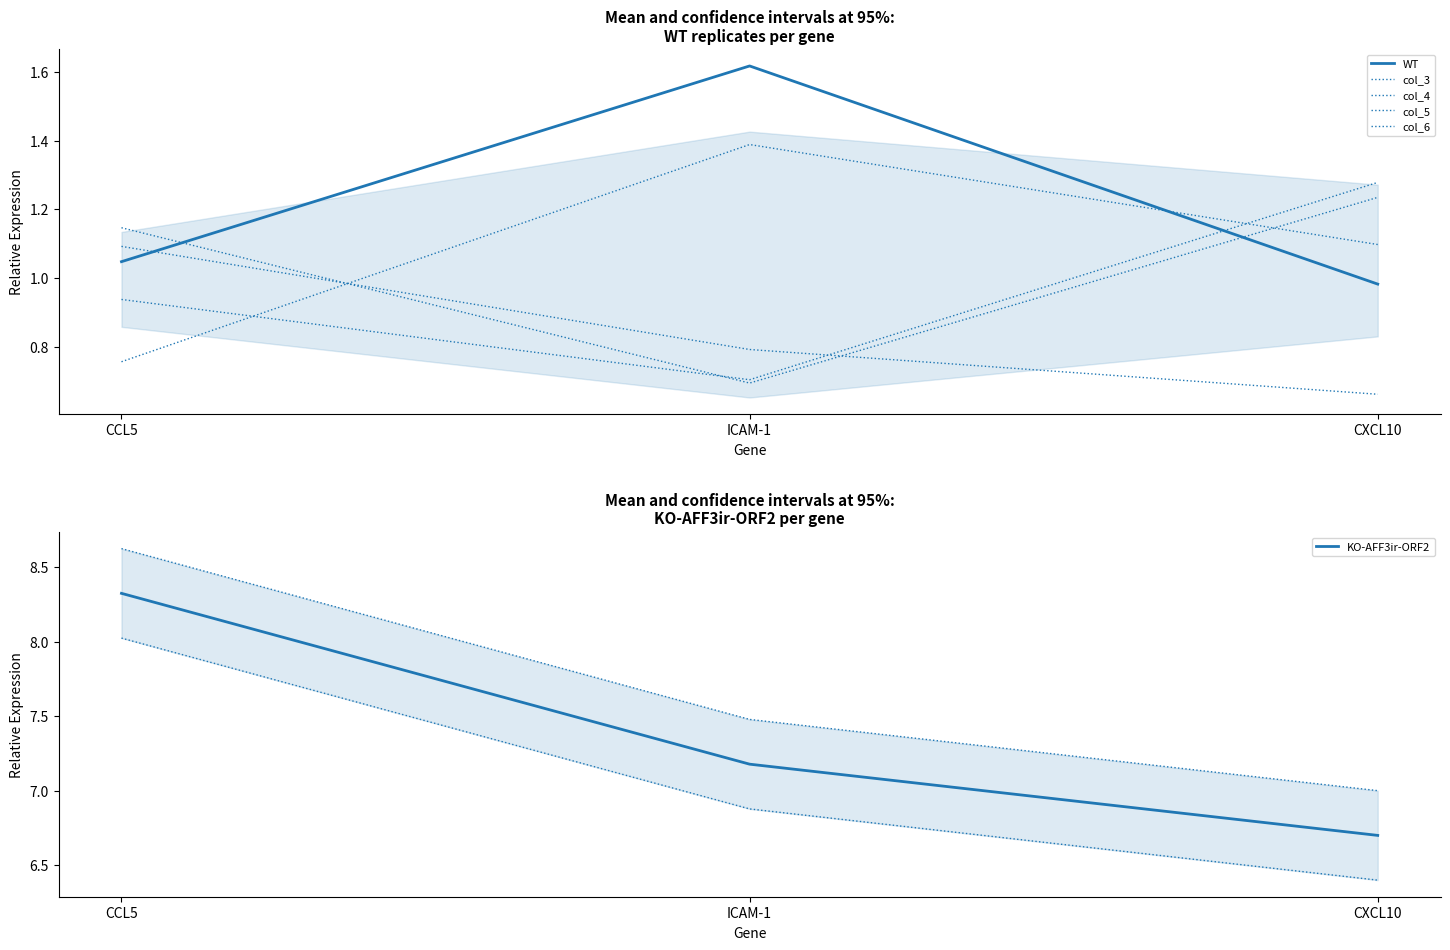

What is the average value of the col_5 series?

1.1